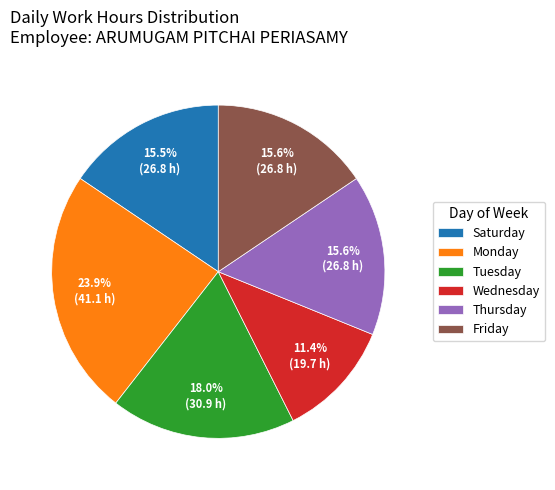

Which category has the biggest portion of the pie?

Monday